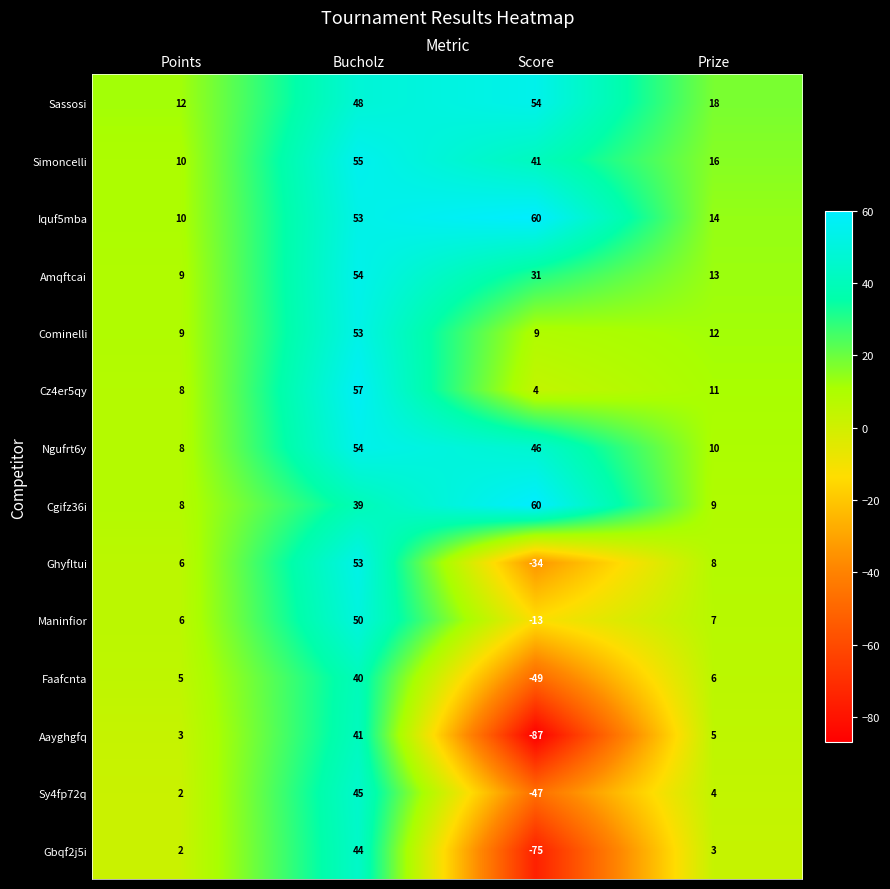

At which label does Sy4fp72q first exceed 4?

Bucholz